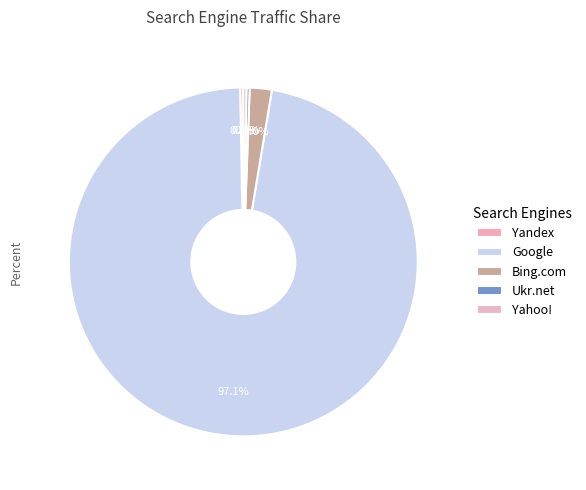

To the nearest percent, what percentage of the pie is Google?

97%